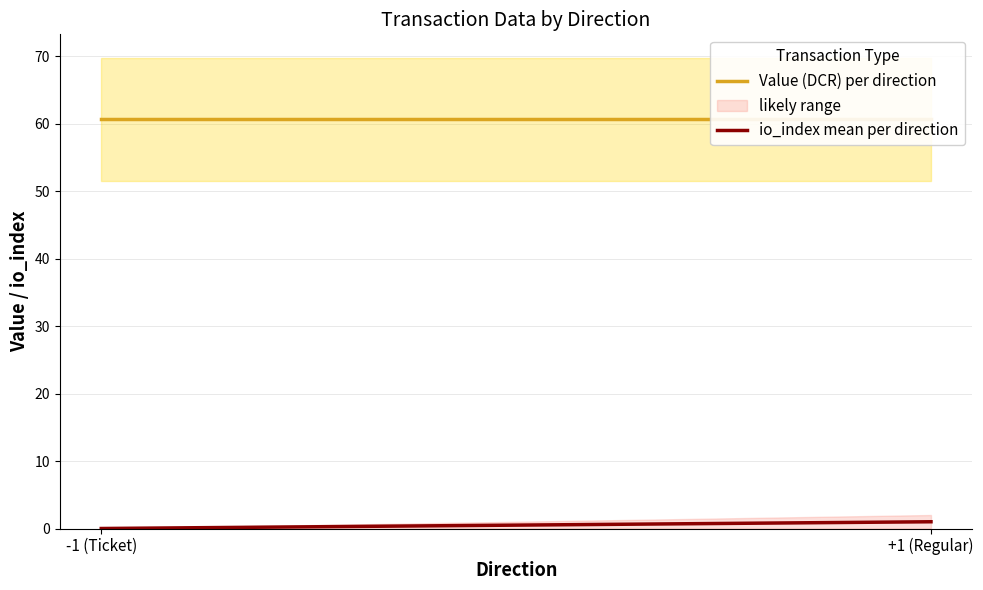

Reading left to right, list all the values displayed in this chart.

Value (DCR) per direction: 60.6	60.6
io_index mean per direction: 0.0	1.0